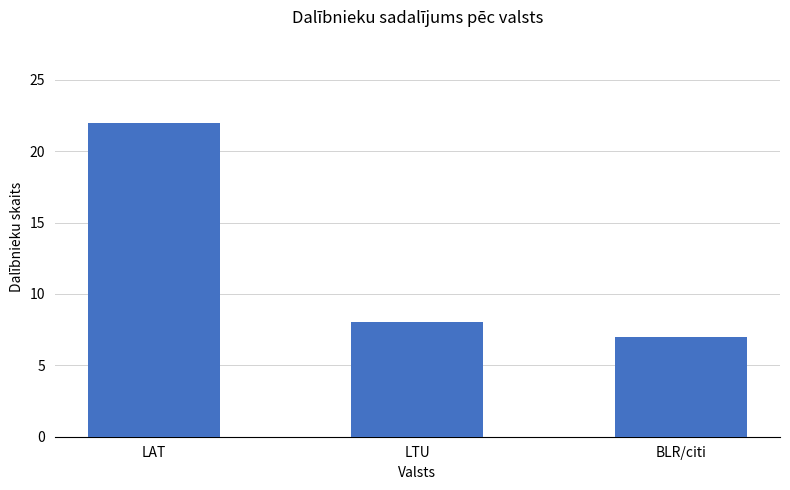

Does the chart contain any negative values?

No